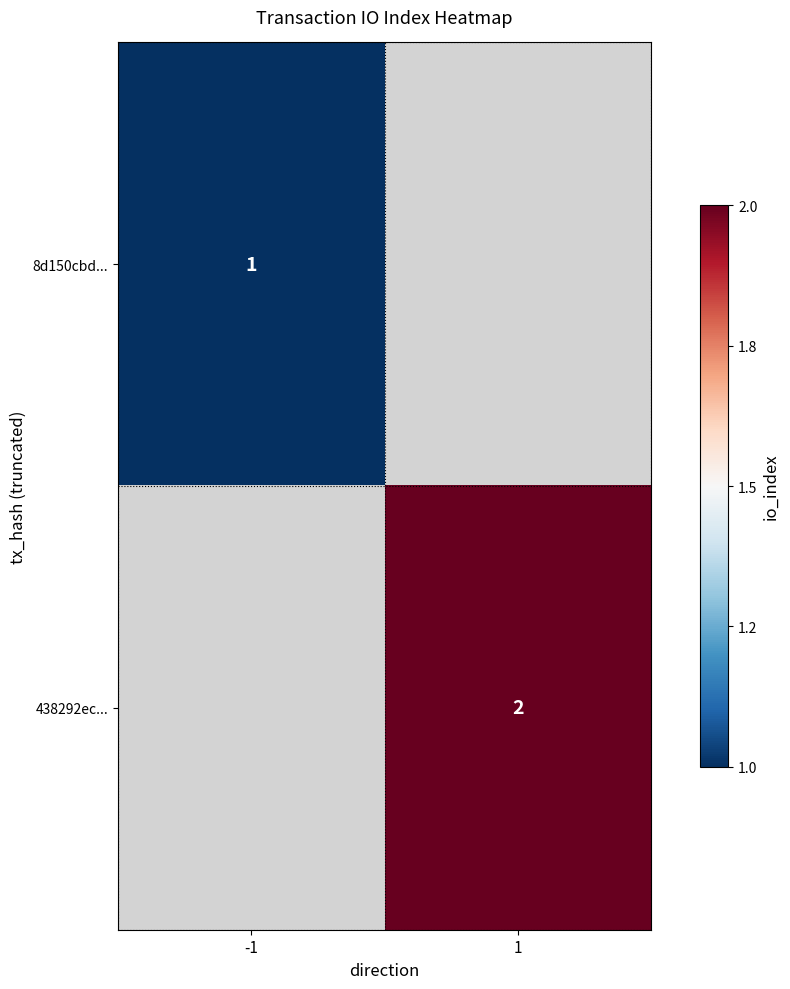

At how many categories does at least one series exceed 1?

1